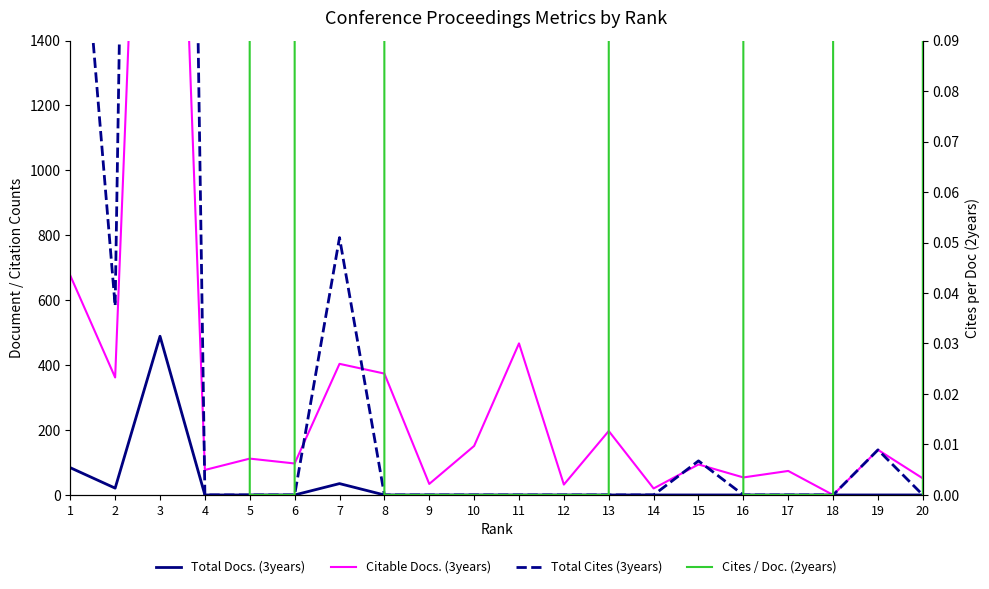

What is the highest value of the Total Cites (3years) series?

9292